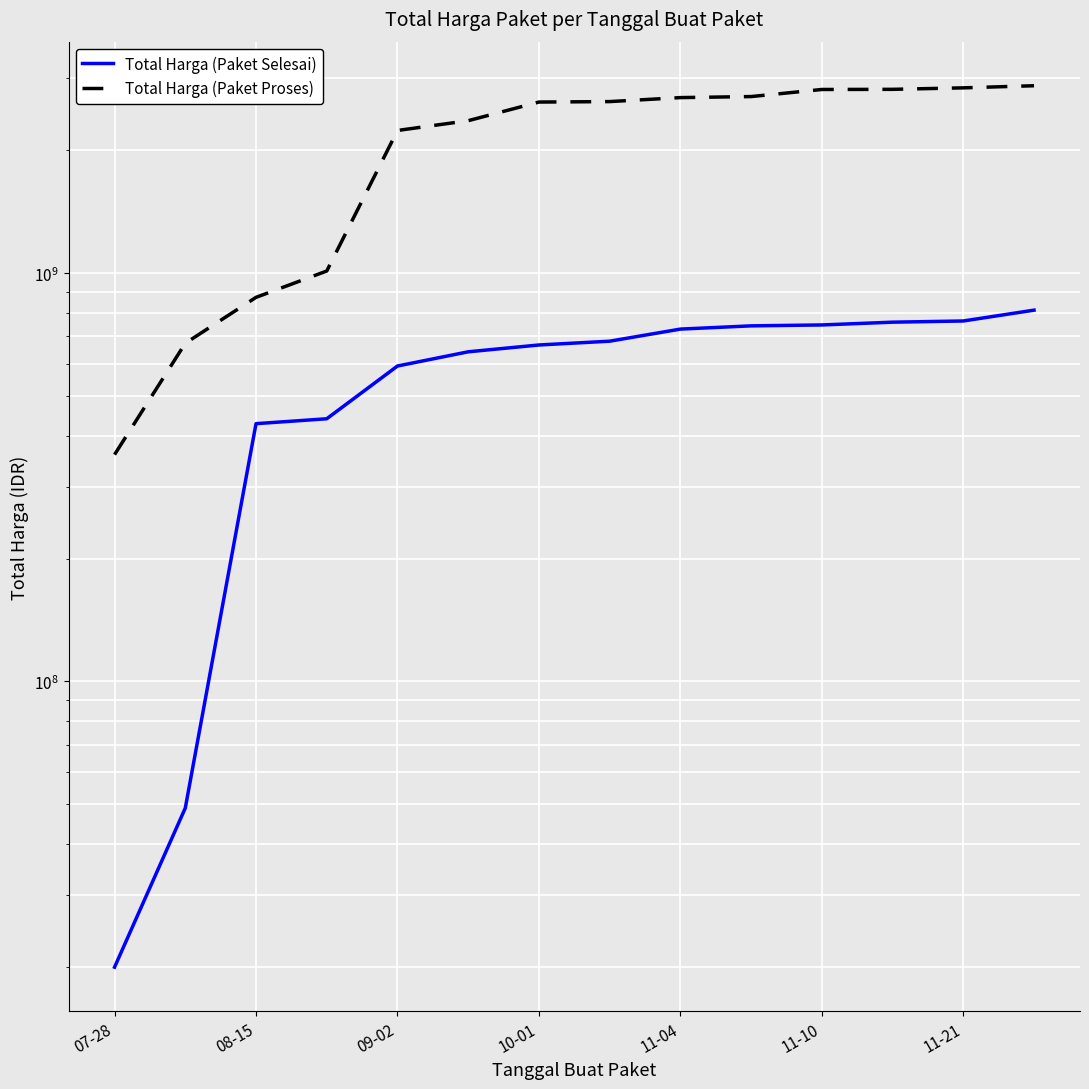

List the series in order of their overall mean, highest first.

Total Harga (Paket Proses), Total Harga (Paket Selesai)